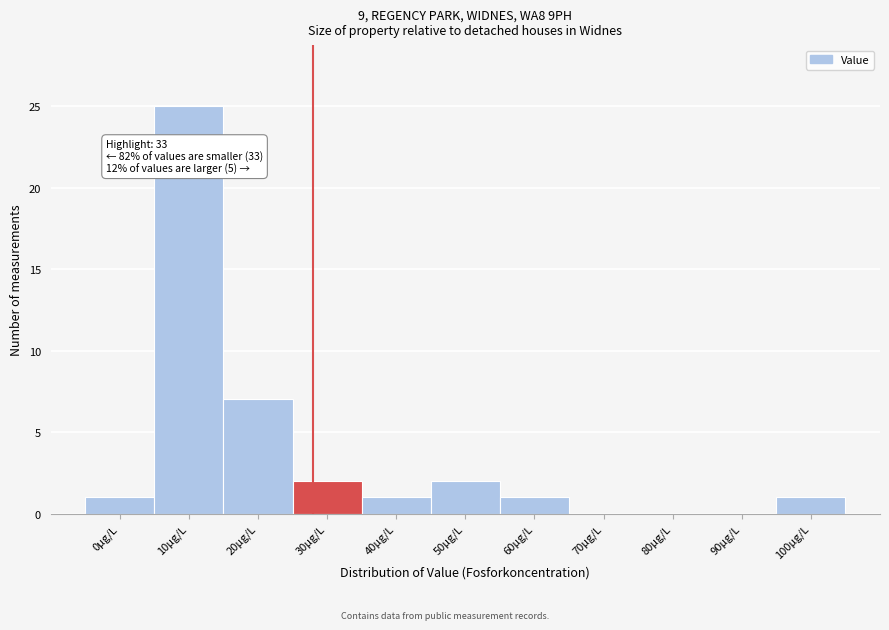

Reading right to left, transcribe all the data shown in this chart.

100µg/L=1	90µg/L=0	80µg/L=0	70µg/L=0	60µg/L=1	50µg/L=2	40µg/L=1	30µg/L=2	20µg/L=7	10µg/L=25	0µg/L=1